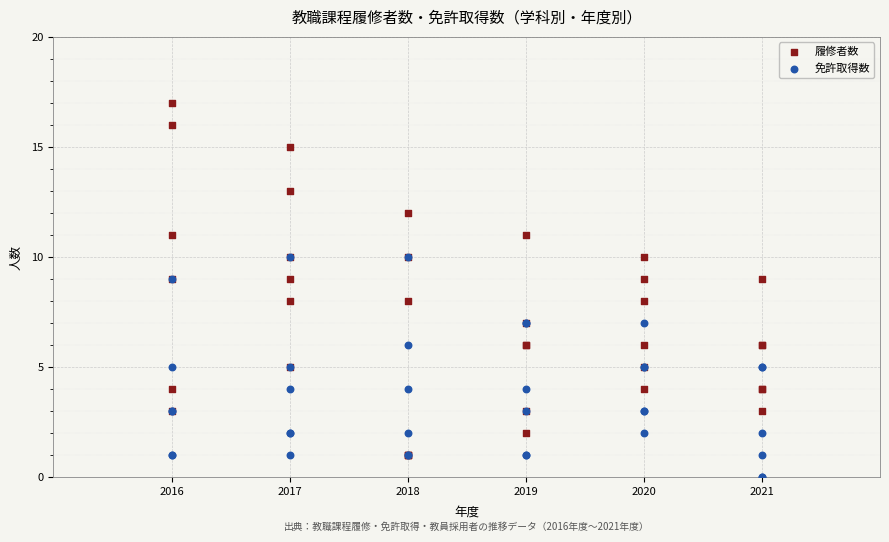

What are all the series names shown in the legend?

履修者数, 免許取得数